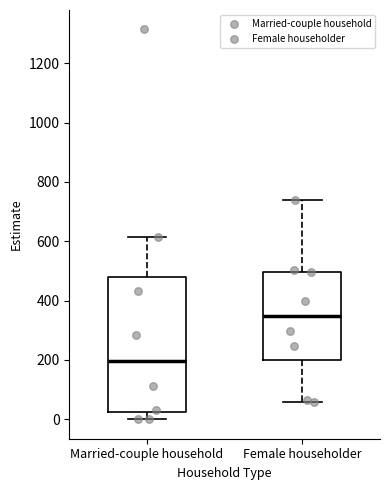

Which box's median line is the lowest?

Married-couple household